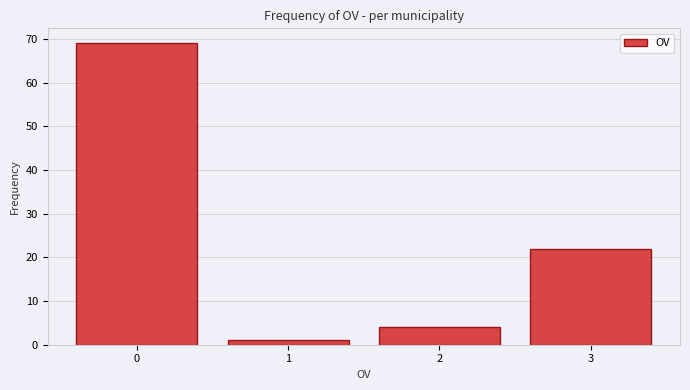

Reading left to right, extract all data points from this chart.

69	1	4	22